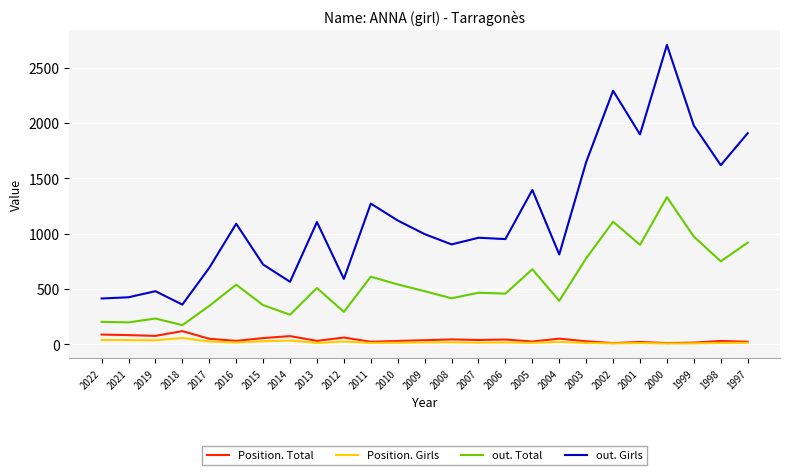

Which series has the largest total across all categories?

out. Girls